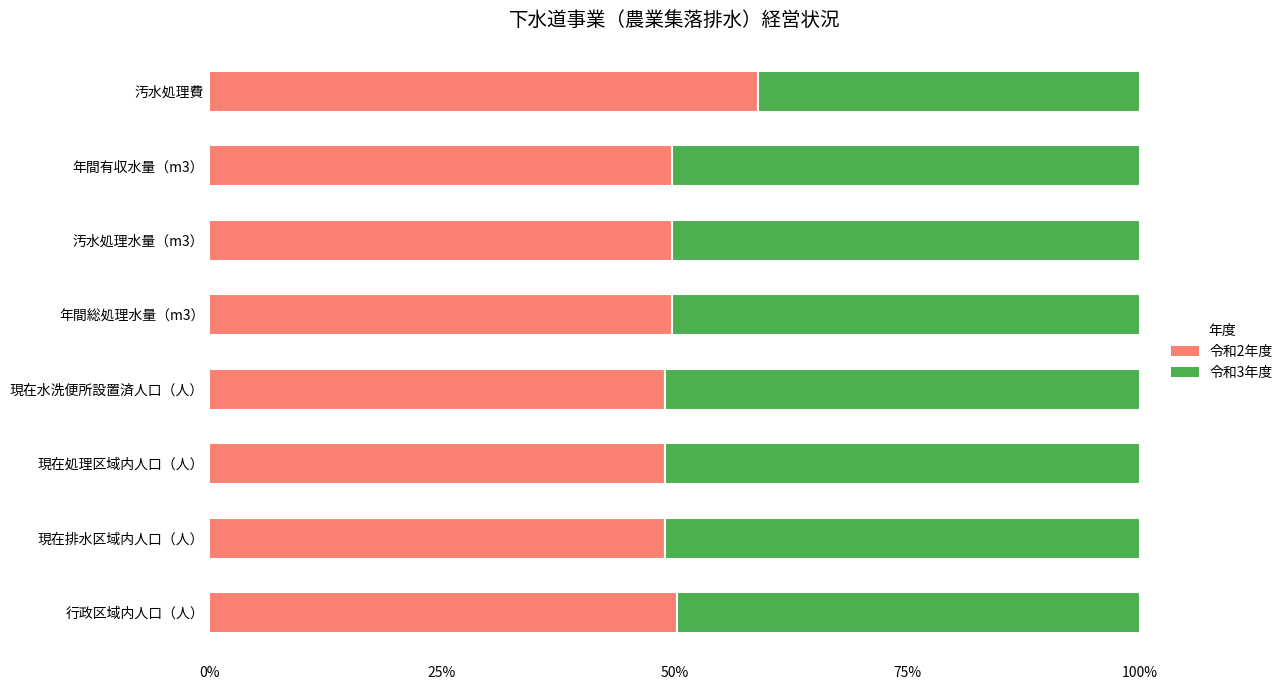

What is the total value across all series at 年間有収水量（m3）?

100.0